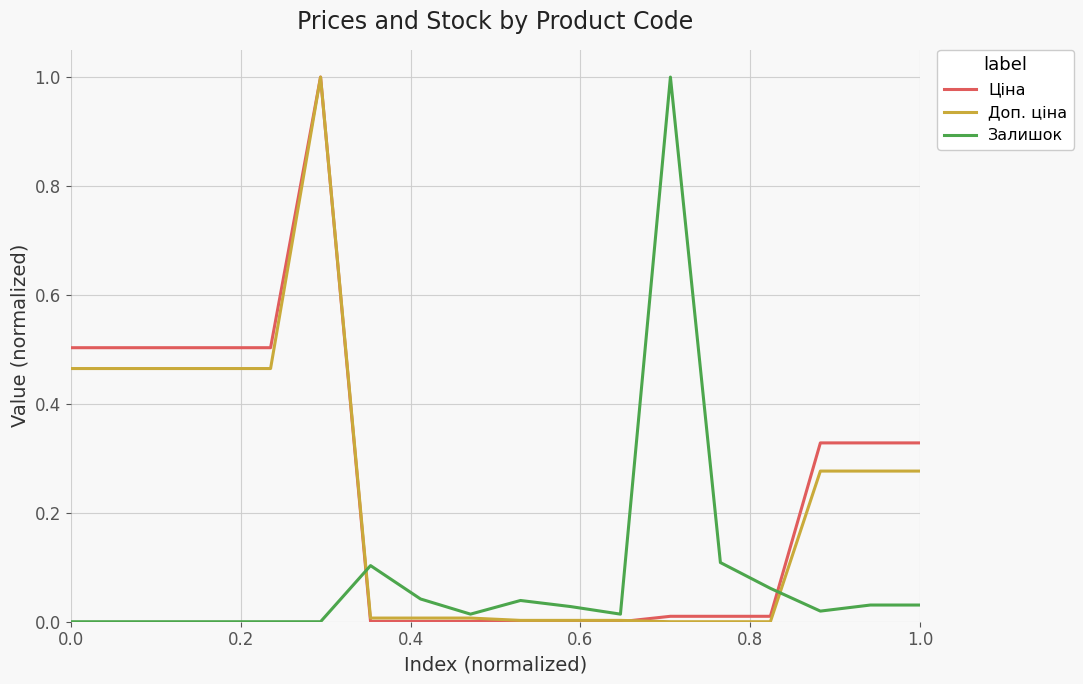

Which series ends up on top after the final intersection of Ціна and Залишок?

Ціна